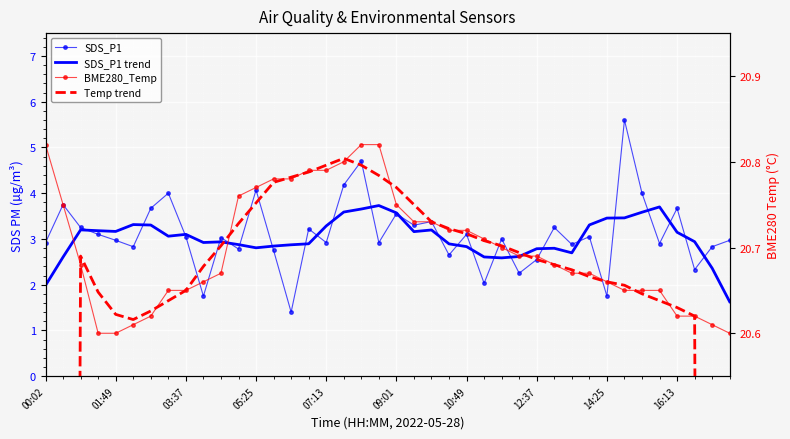

Is this an area chart (filled region under the line)?

No